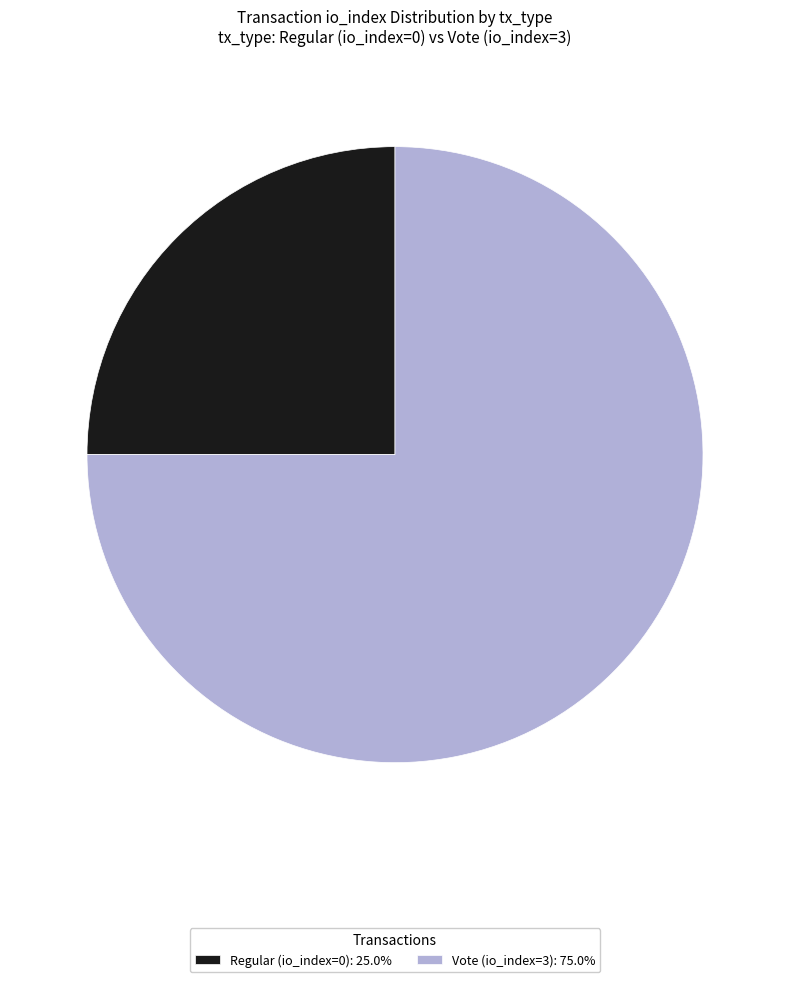

How many segments does this pie chart have?

2